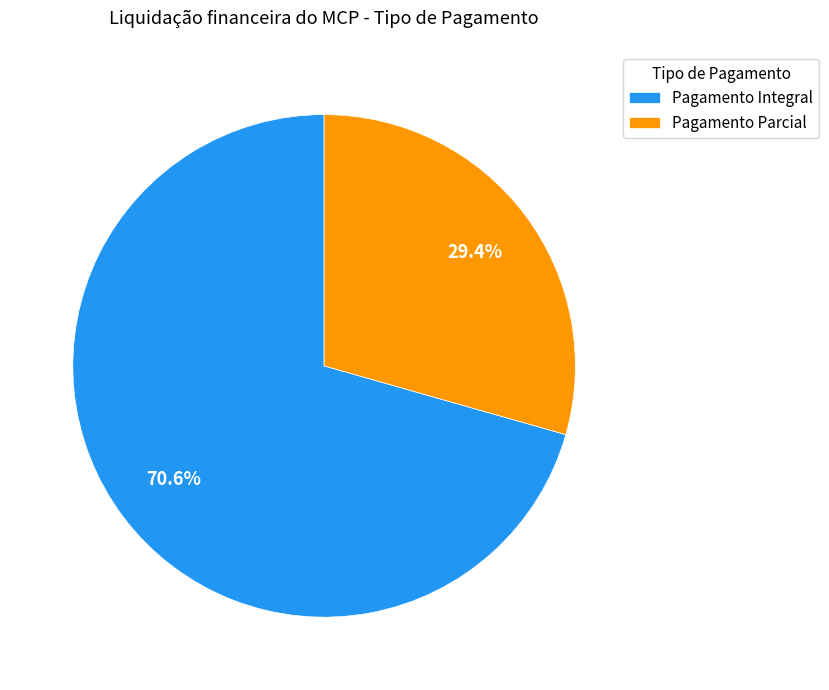

Which slice is the smallest?

Pagamento Parcial